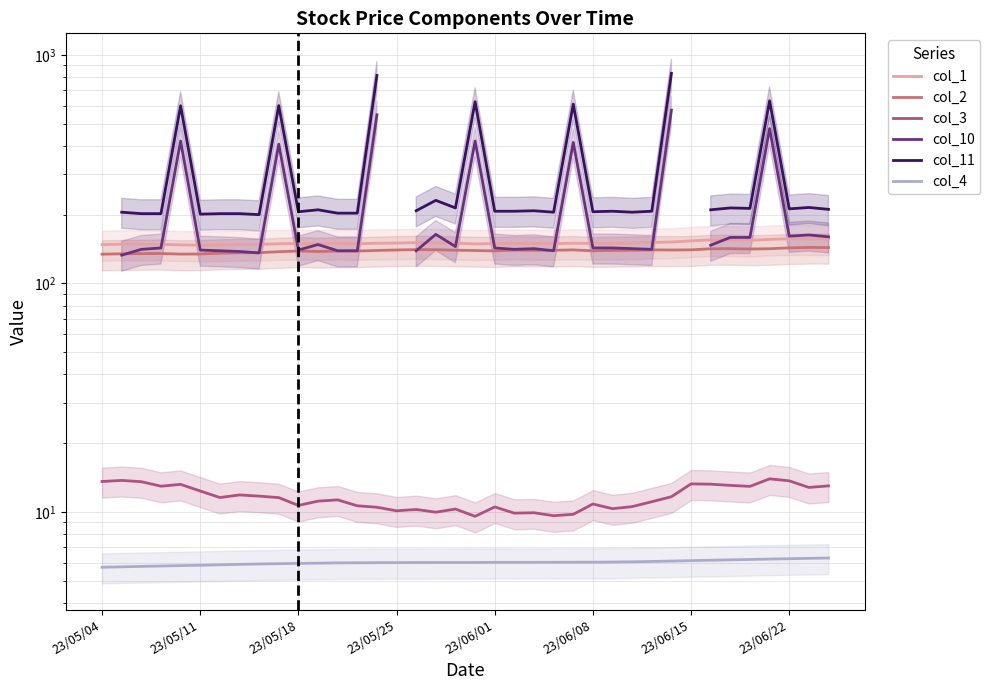

What is the value of the col_3 point at the 32nd from the left?

13.2